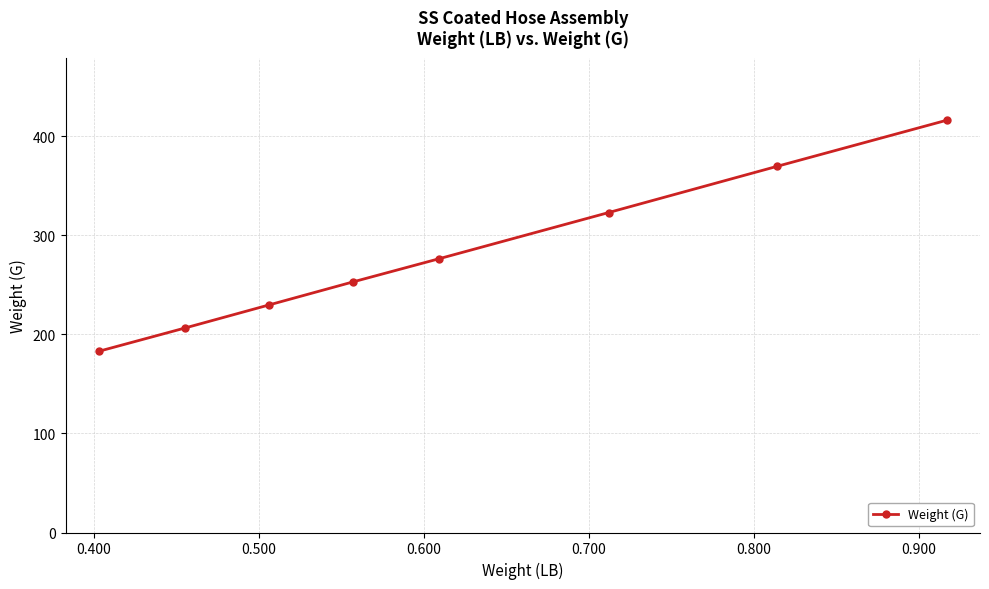

True or false: the data has more than 1 interior local peaks.

False